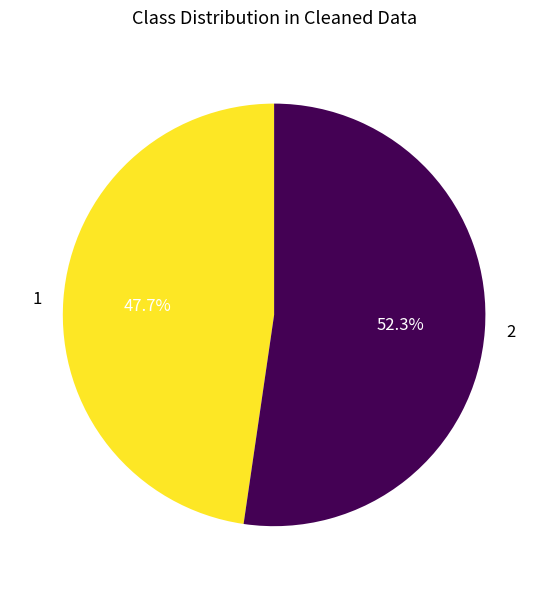

What is the smallest slice in the pie chart?

1